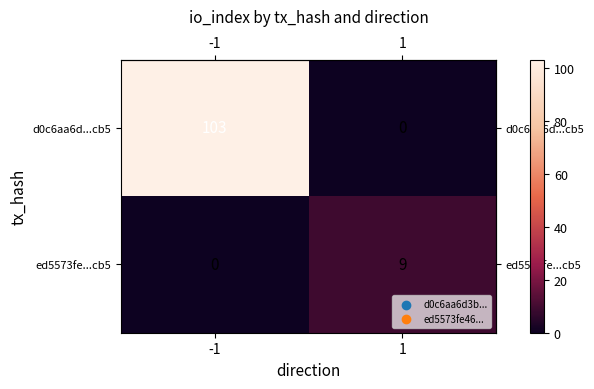

What is the spread (max minus min) of values at 1?

9